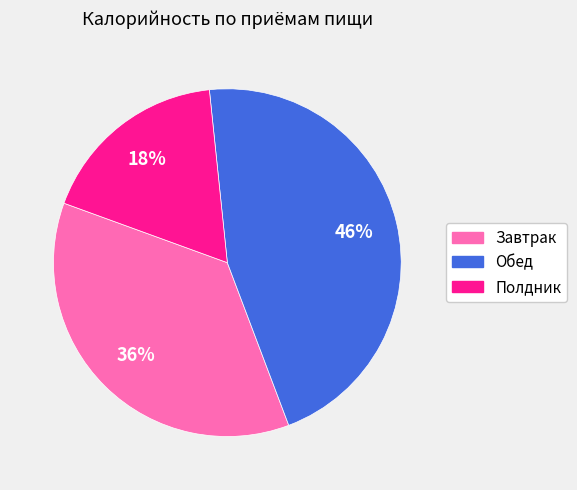

Between Обед and Полдник, which is larger?

Обед